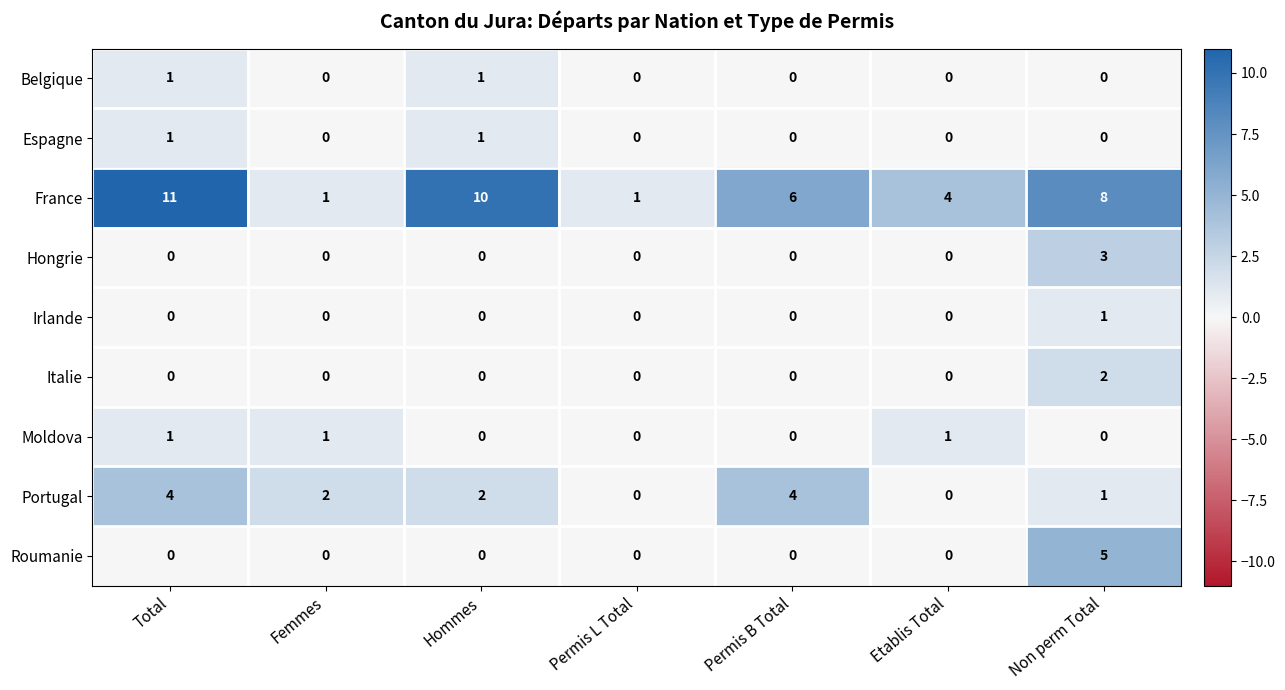

Which category has the highest value in the Italie series?

Non perm Total